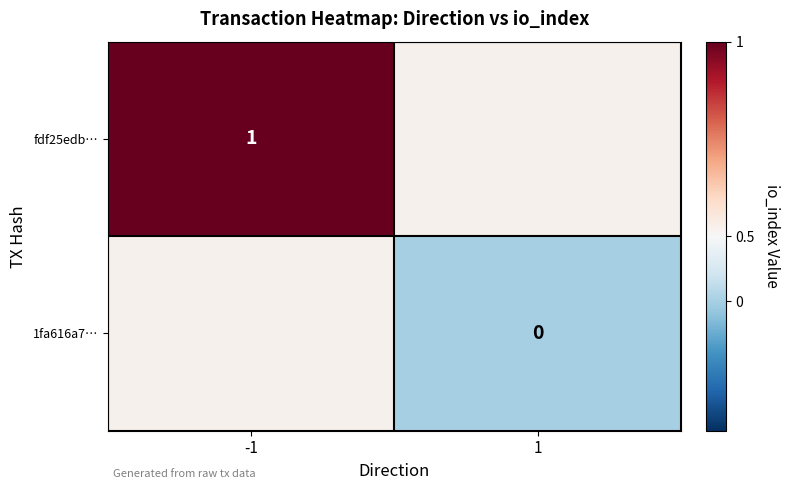

Rank the series by their average value, from lowest to highest.

fdf25edb…, 1fa616a7…